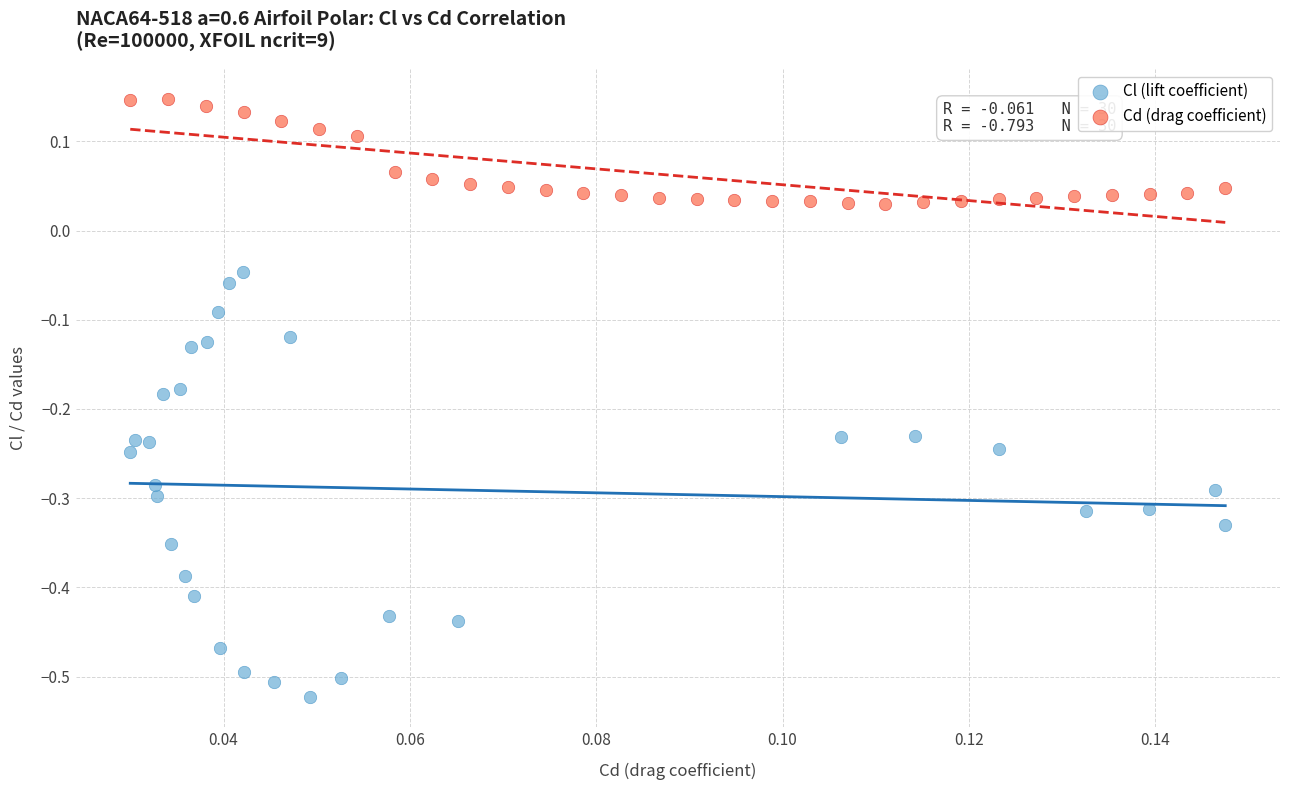

Which series reaches the maximum Y coordinate?

Cd (drag coefficient)